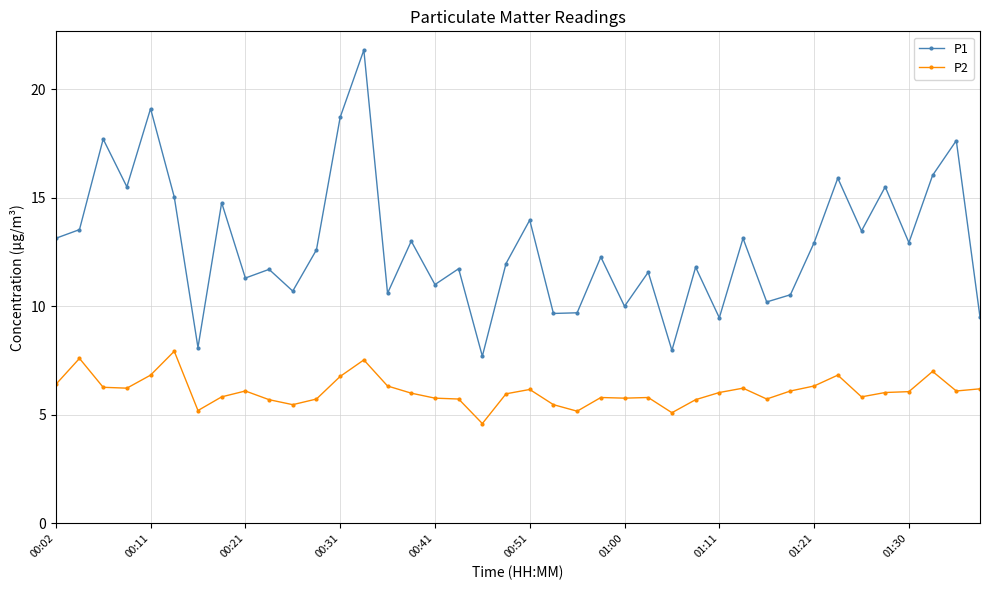

How many lines are shown in the chart?

2